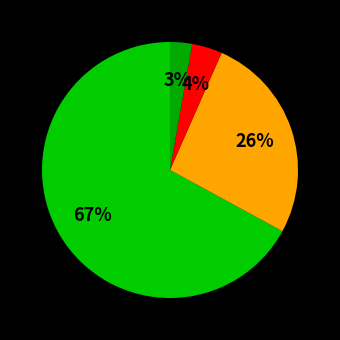

Count the number of slices in the pie.

4